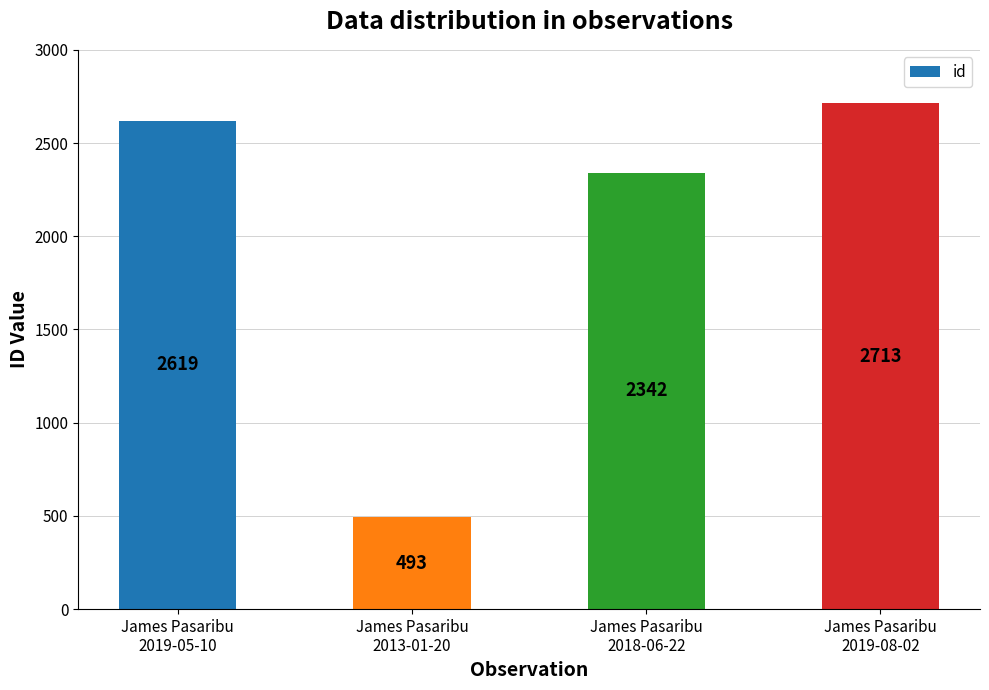

What is the difference between the values at James Pasaribu
2019-05-10 and James Pasaribu
2013-01-20?

2126